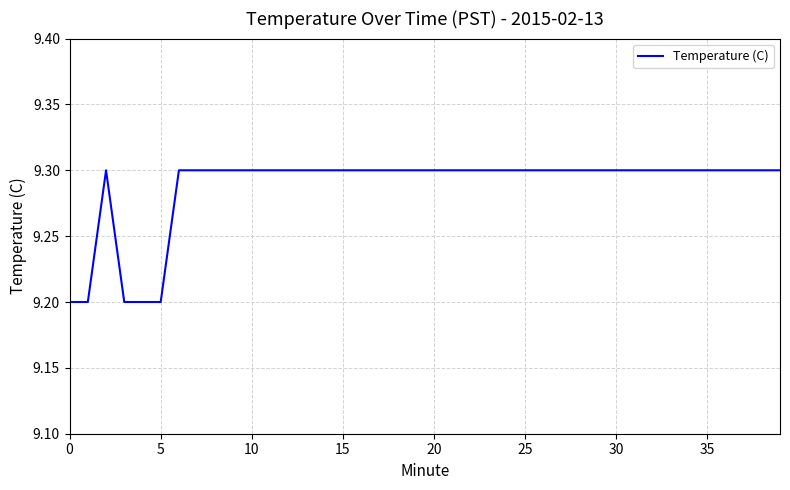

What is the minimum value shown in the chart?

9.2